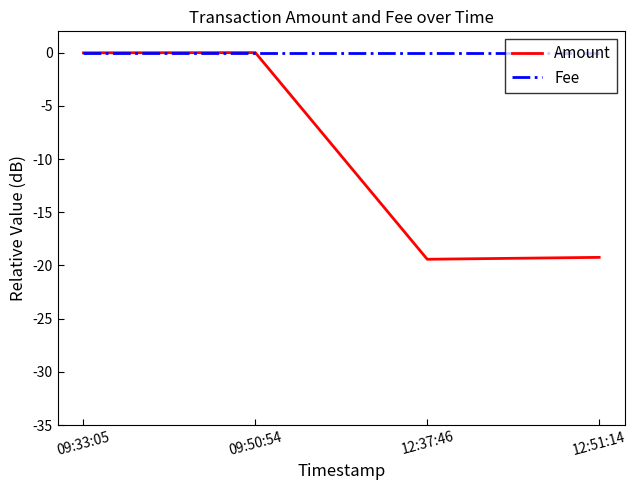

At 12:51:14, list the series in order from largest to smallest.

Fee, Amount